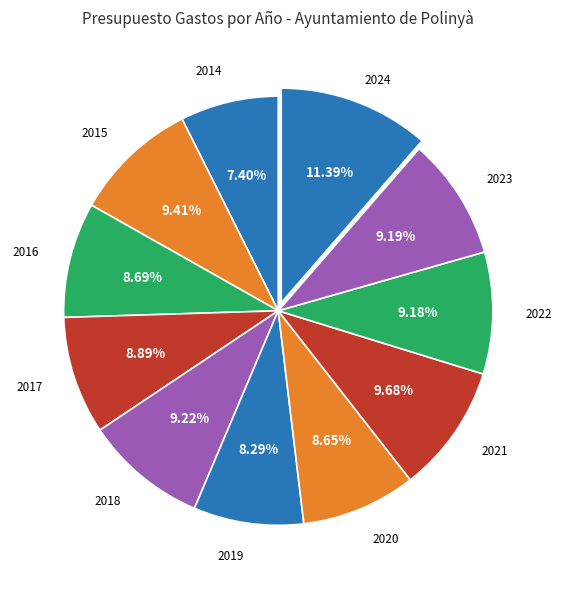

How many slices are in this pie chart?

11